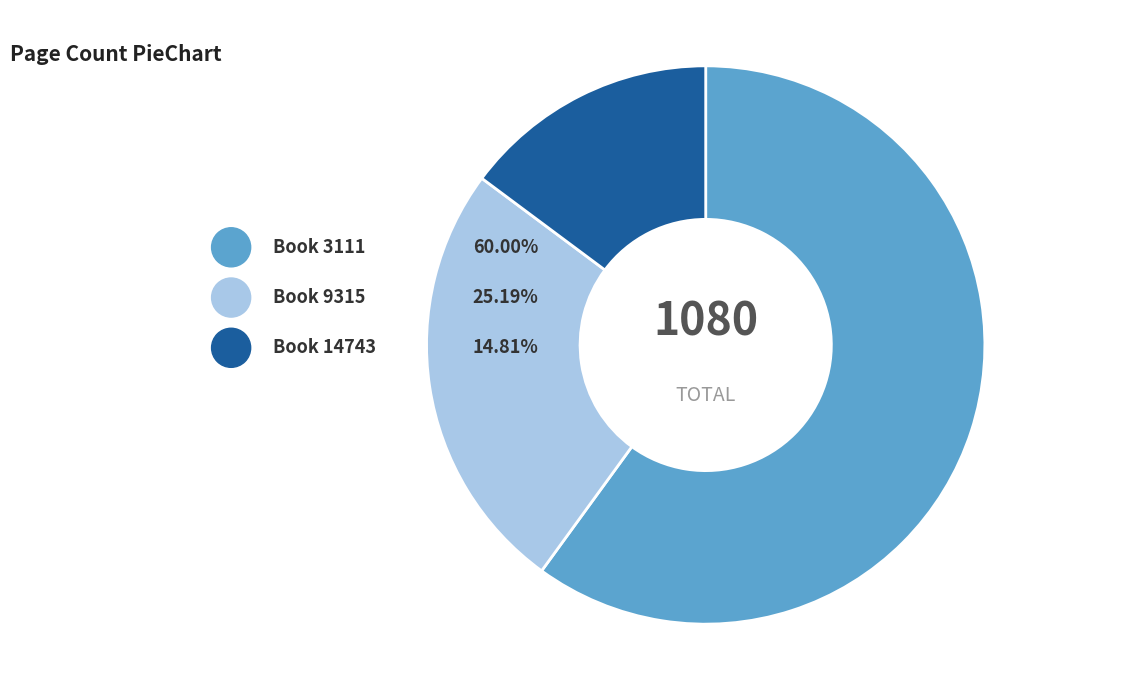

Does 3111 account for over 50% of the chart?

Yes